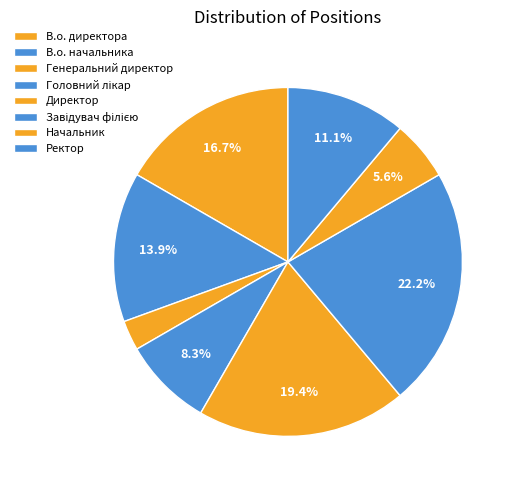

How many segments does this pie chart have?

8